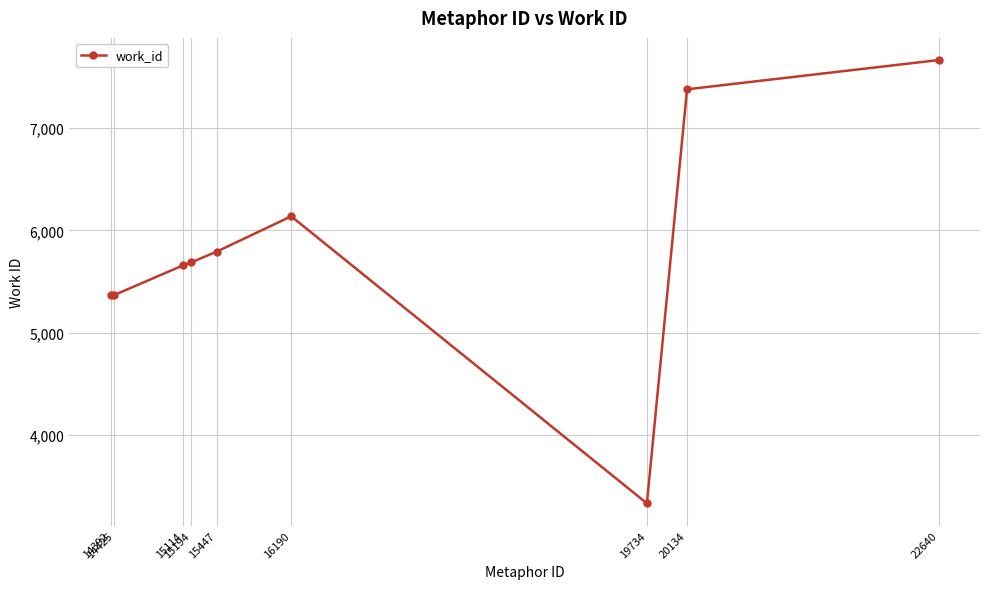

What is the difference between the maximum and minimum values?

4335